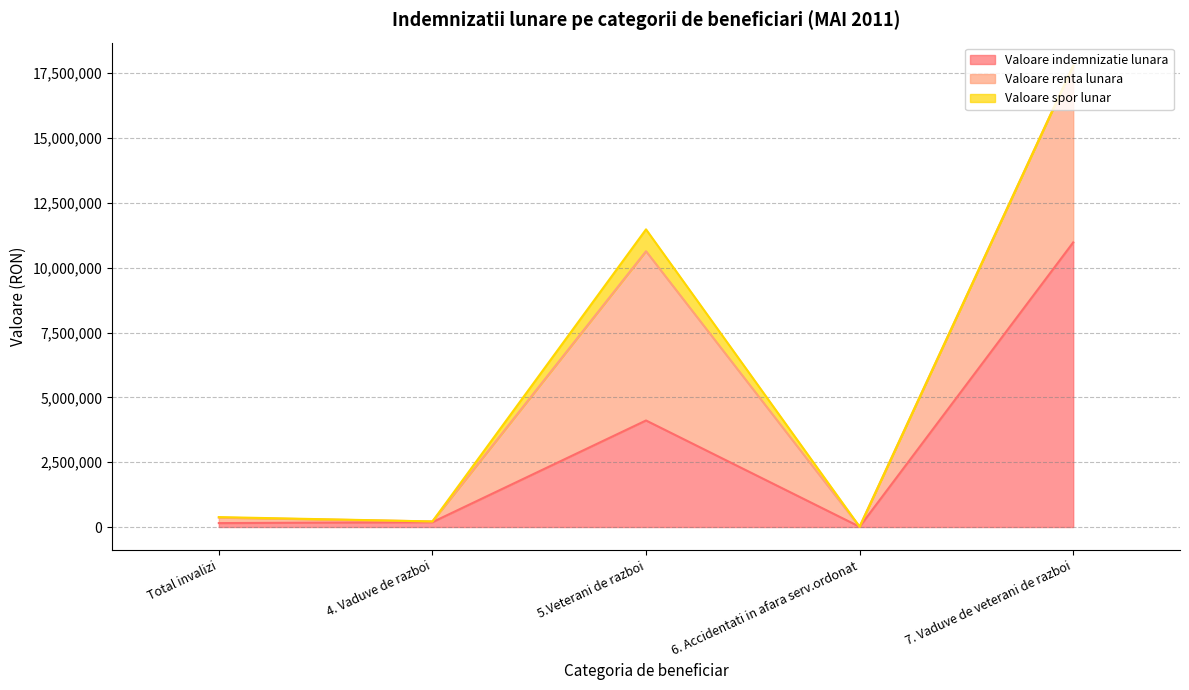

How many values in Valoare spor lunar are above zero?

3